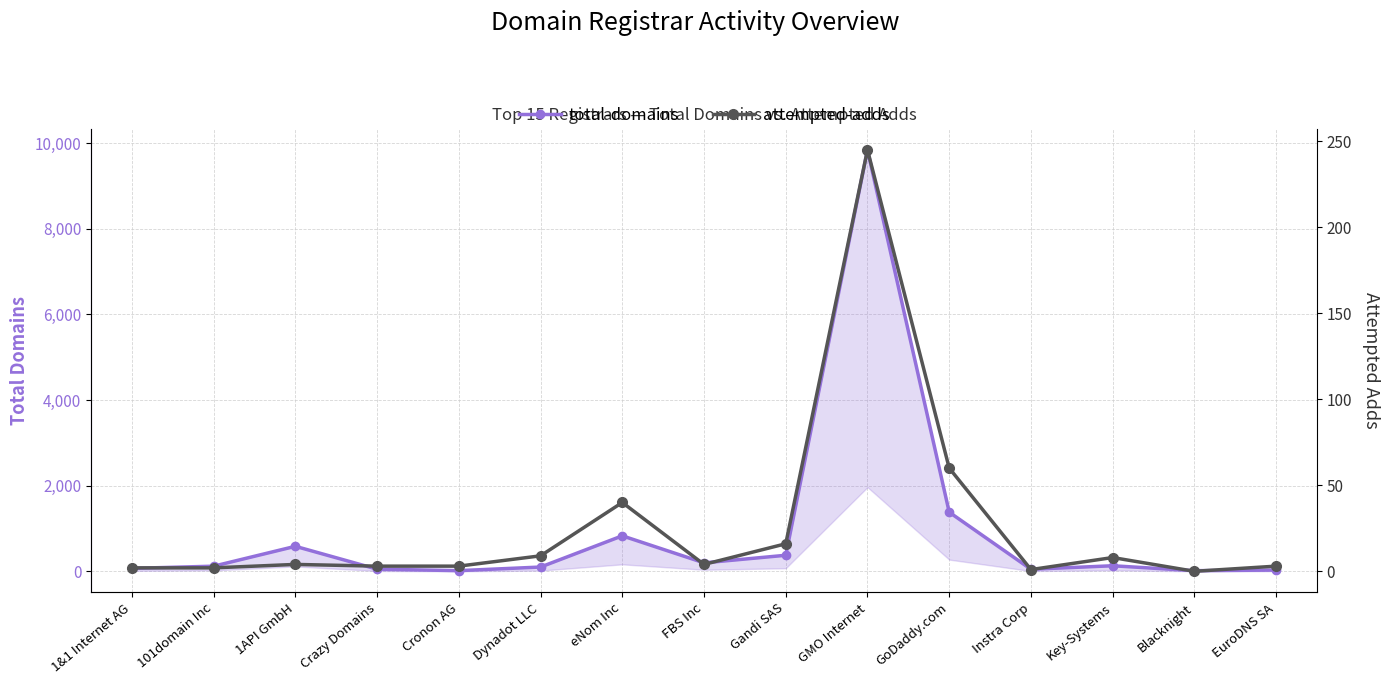

How many lines are shown in the chart?

2